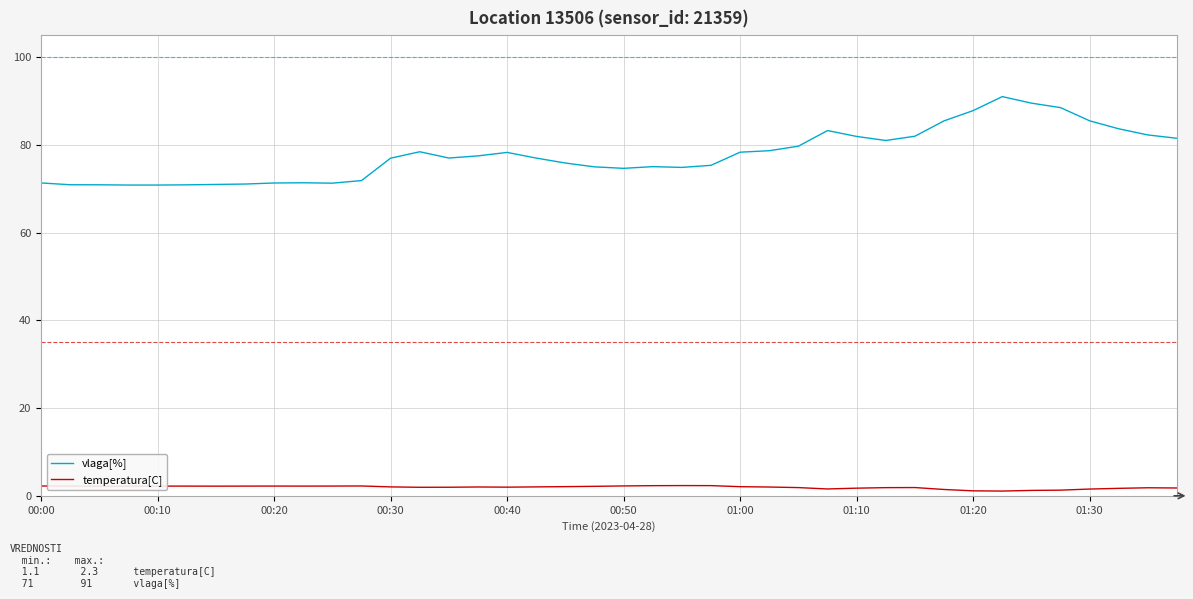

What is the greatest value displayed?

91.0